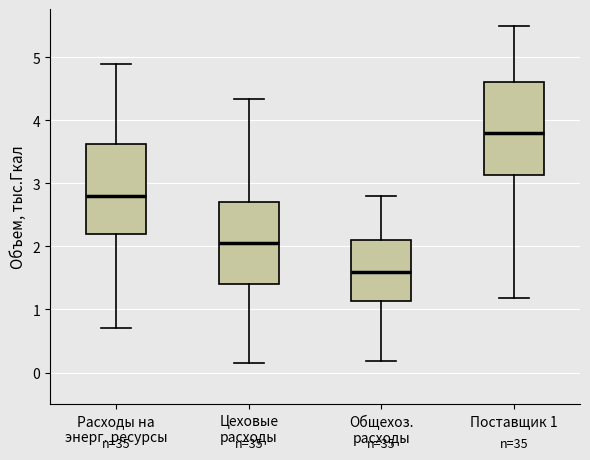

Where does the lower whisker of the box for Поставщик 1 end on the y-axis? The values are not printed on the chart, so give them approximately, as read against the axis.

1.2